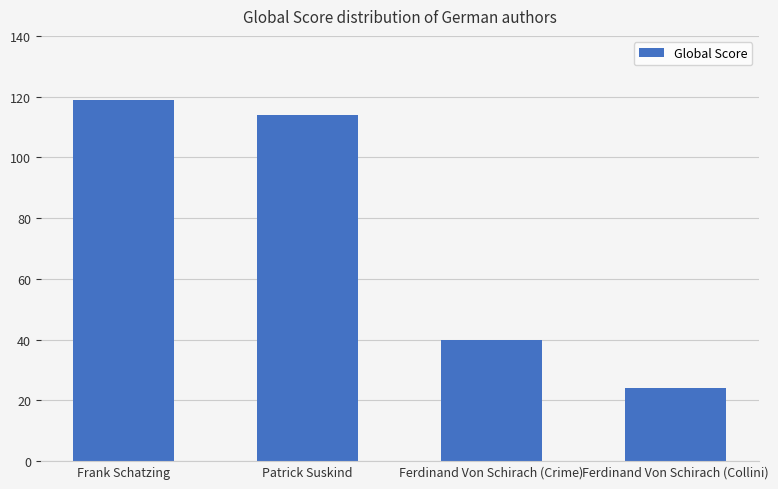

How many series are shown in this chart?

1